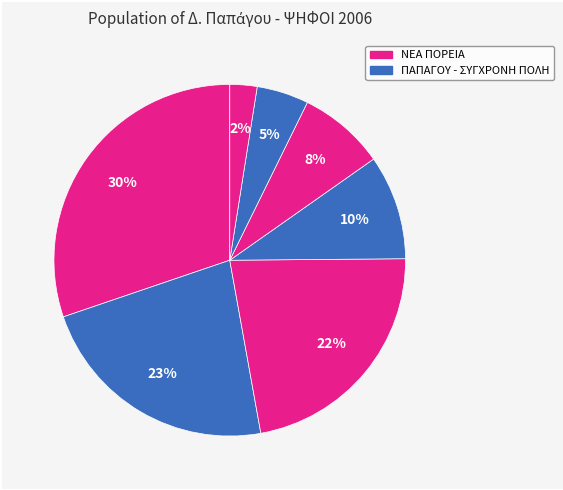

Count the number of slices in the pie.

7